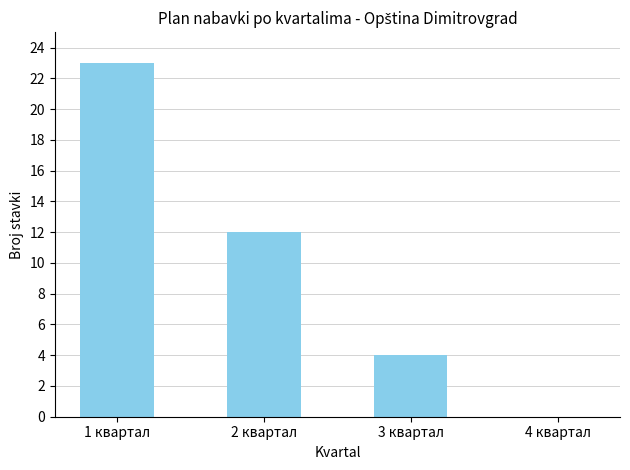

What is the change in value from 2 квартал to 3 квартал?

-8